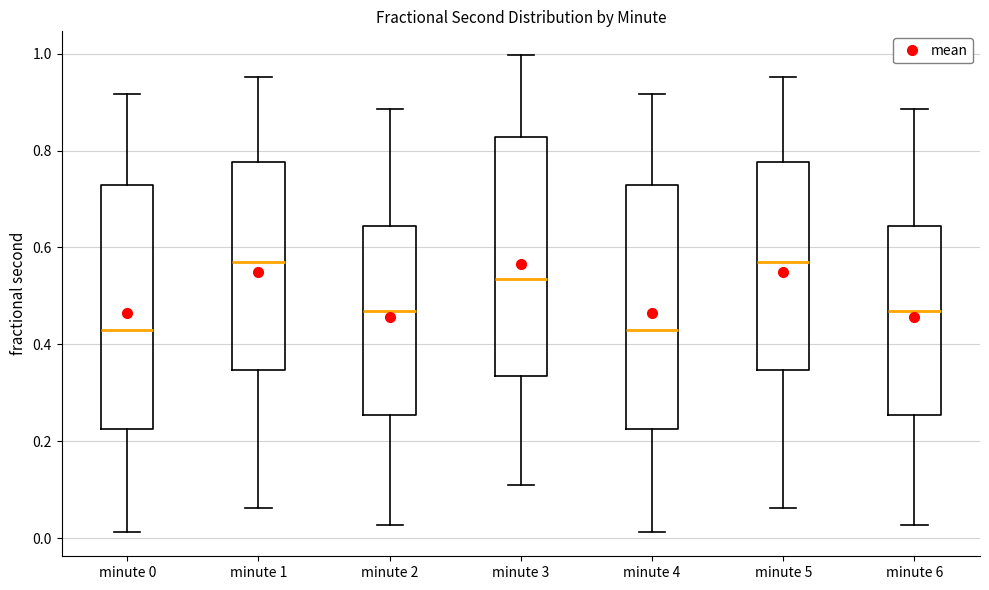

Where does the lower whisker of the box for minute 3 end on the y-axis? The values are not printed on the chart, so give them approximately, as read against the axis.

0.10